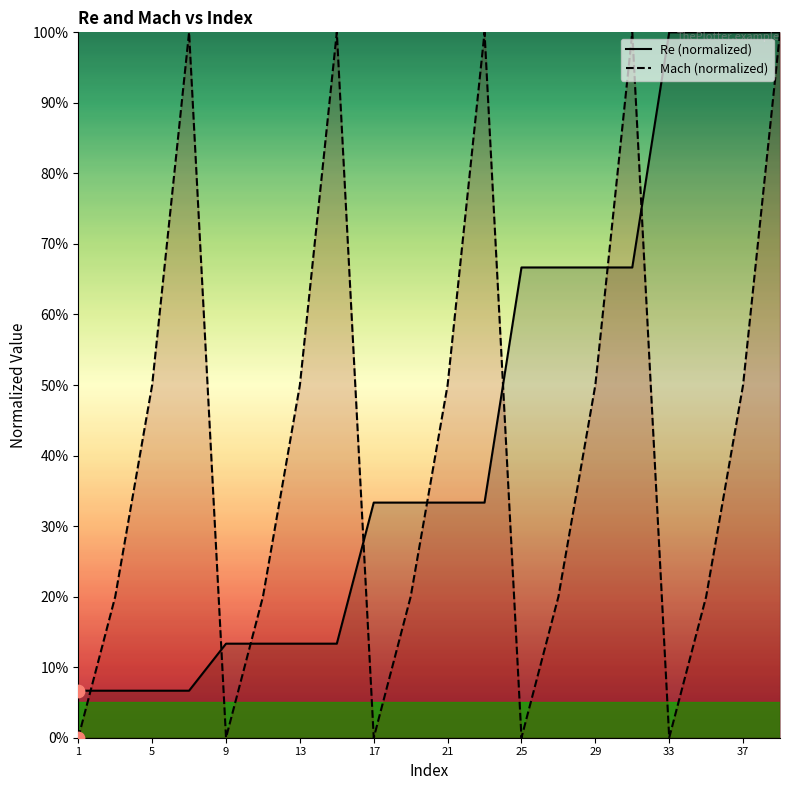

Which series contains the lowest Y value?

Mach